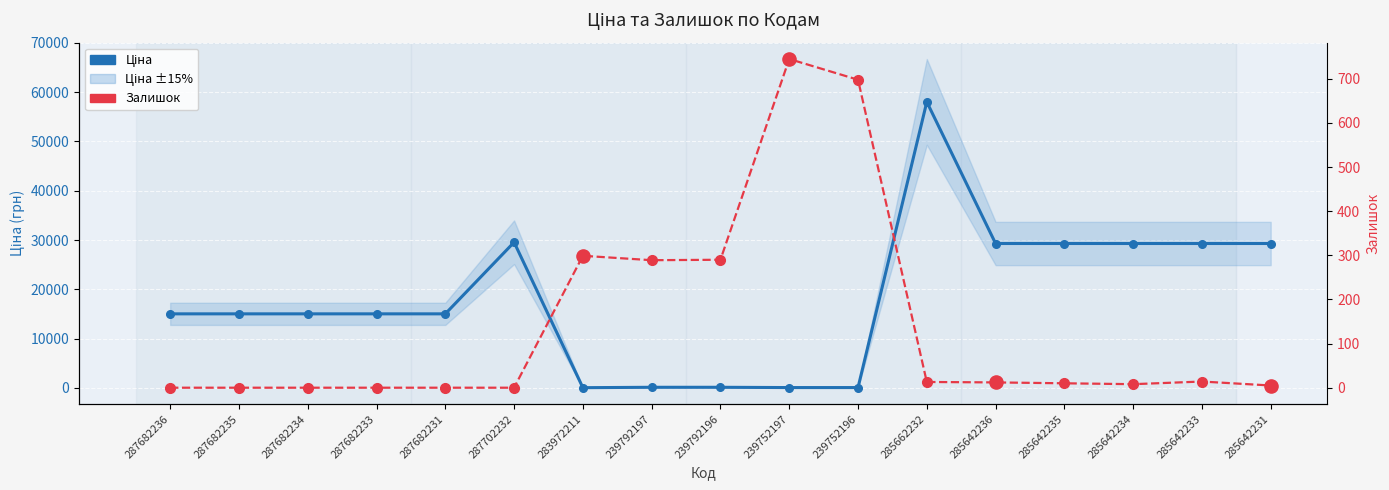

At how many categories does at least one series exceed 33558?

1